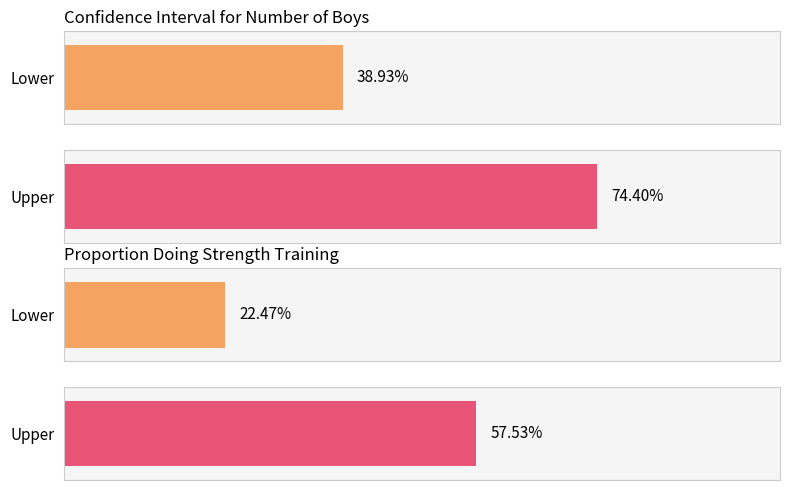

At how many categories does at least one series exceed 0?

2